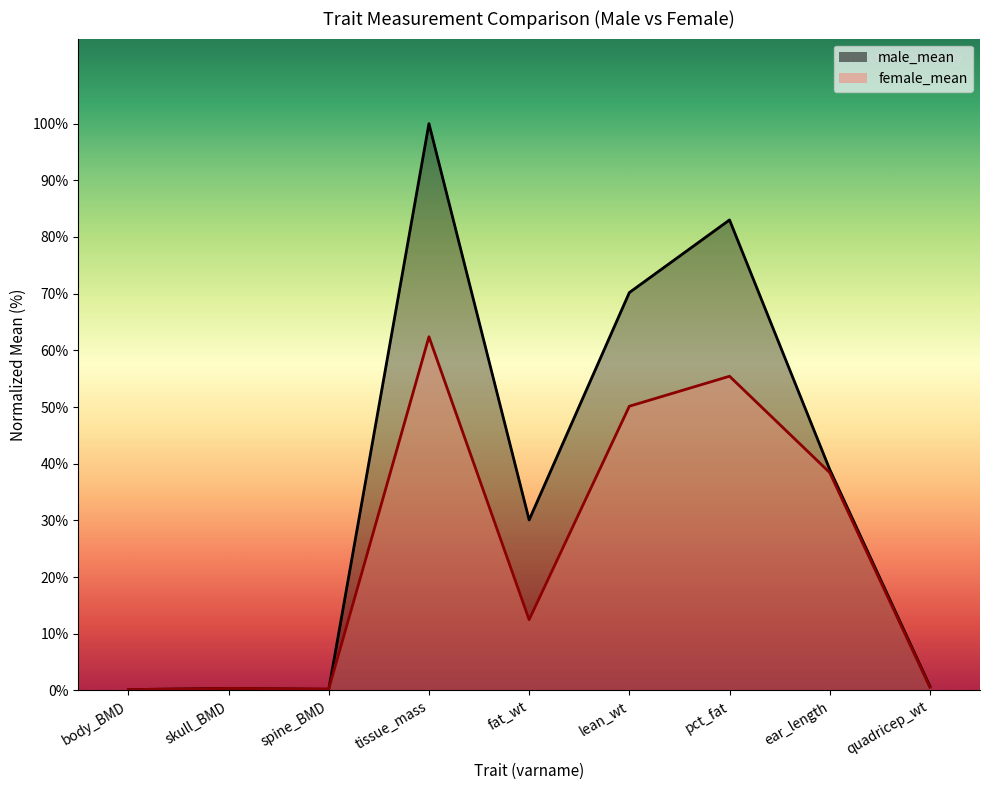

Which series ends up on top after the final intersection of male_mean and female_mean?

male_mean